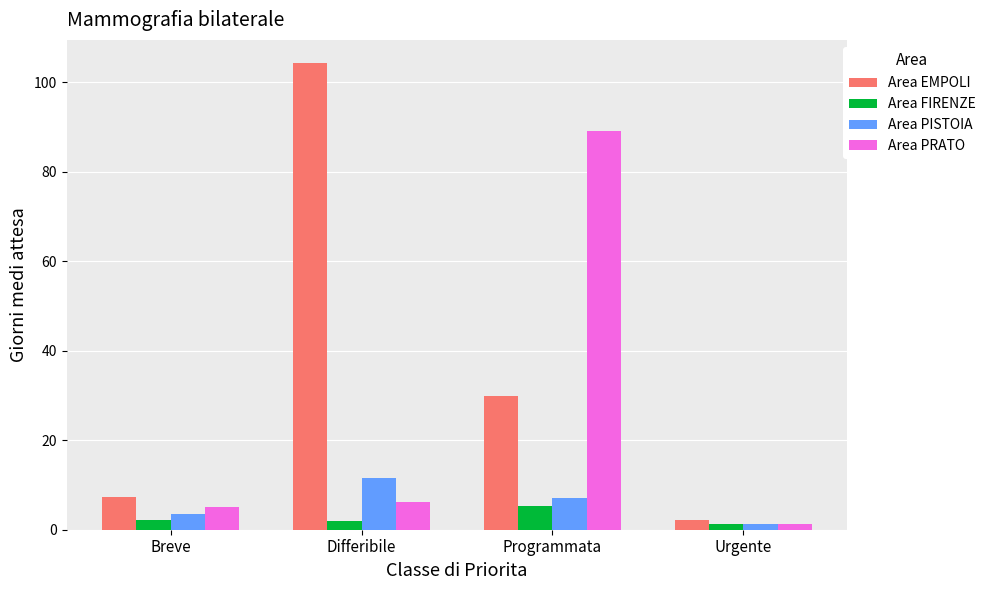

Where does the Area EMPOLI series first go above 29?

Differibile